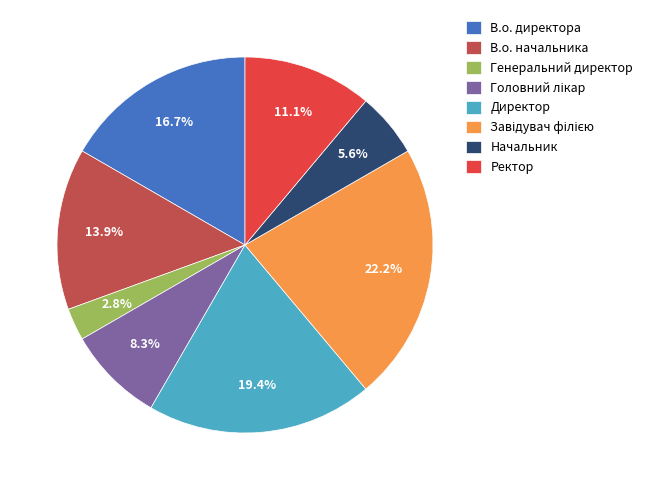

Which slice is the smallest?

Генеральний директор